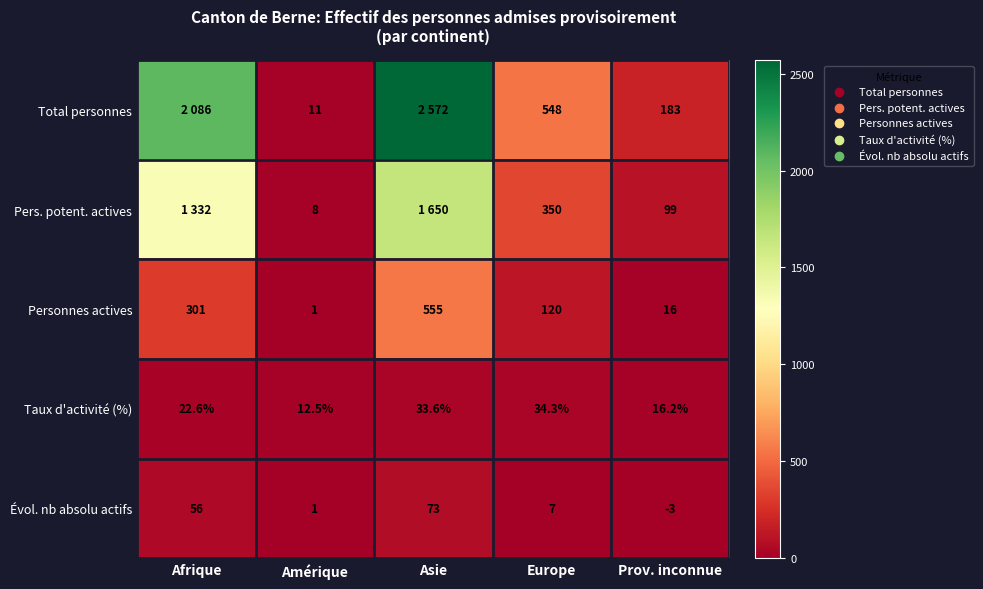

What is the sum of all Taux d'activité (%) values?

119.2